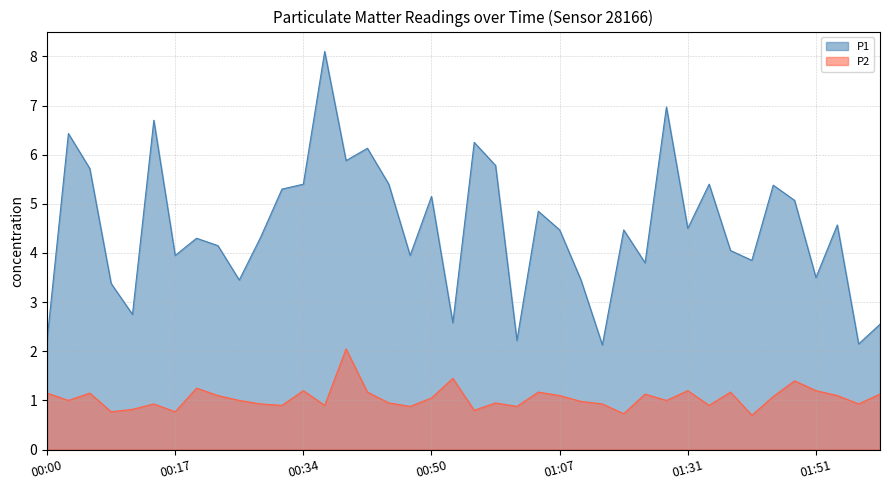

What is the value of the P2 point at the 39th from the left?

0.9